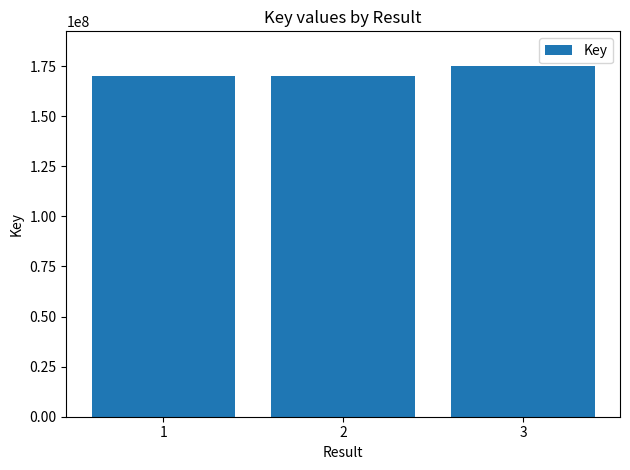

What is the maximum value shown in the chart?

174869023